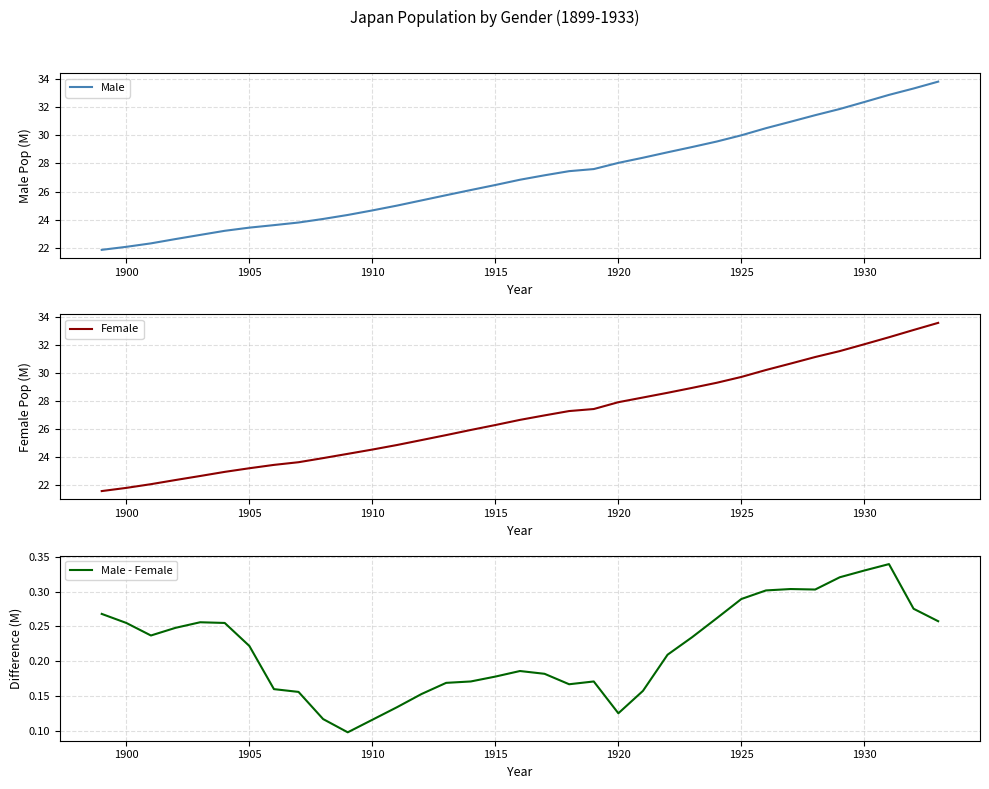

Where does the Female series first go above 26?

1915